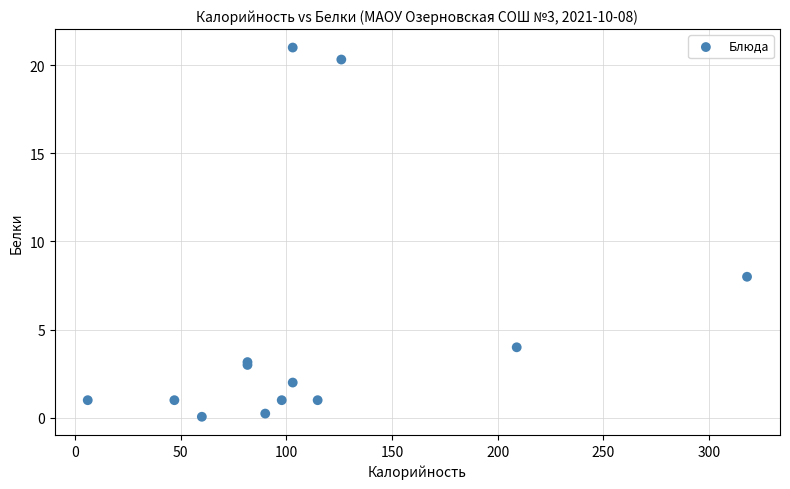

What Y value in the scatter plot is closest to 10?

8.0